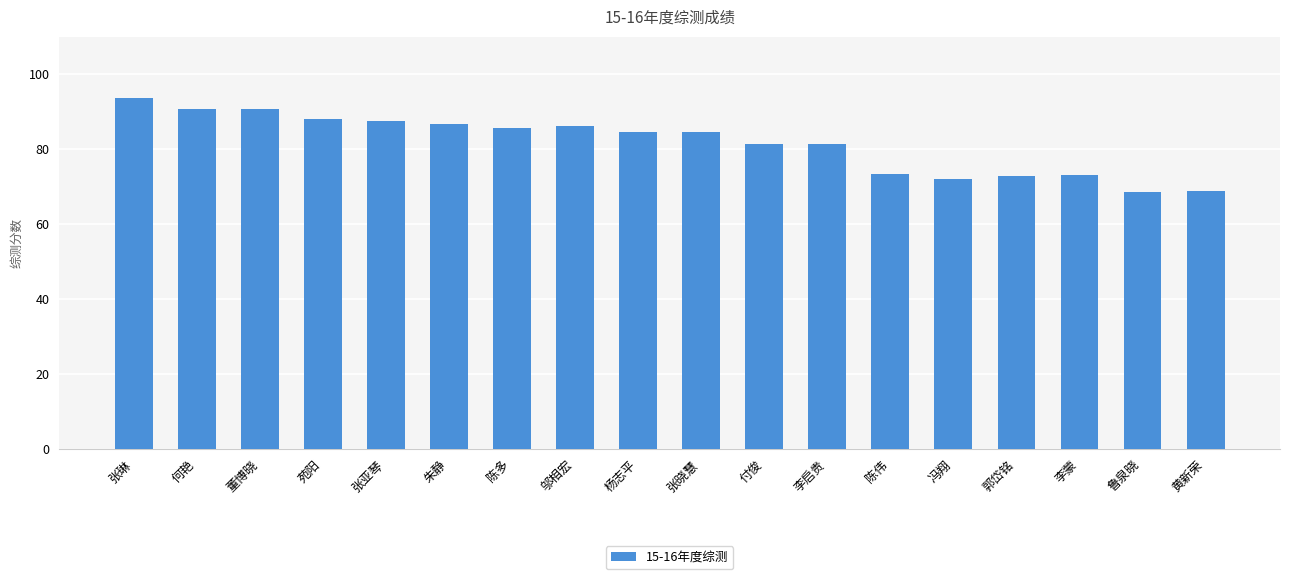

The value at 郭岱铭 is 111.4. True or false?

False